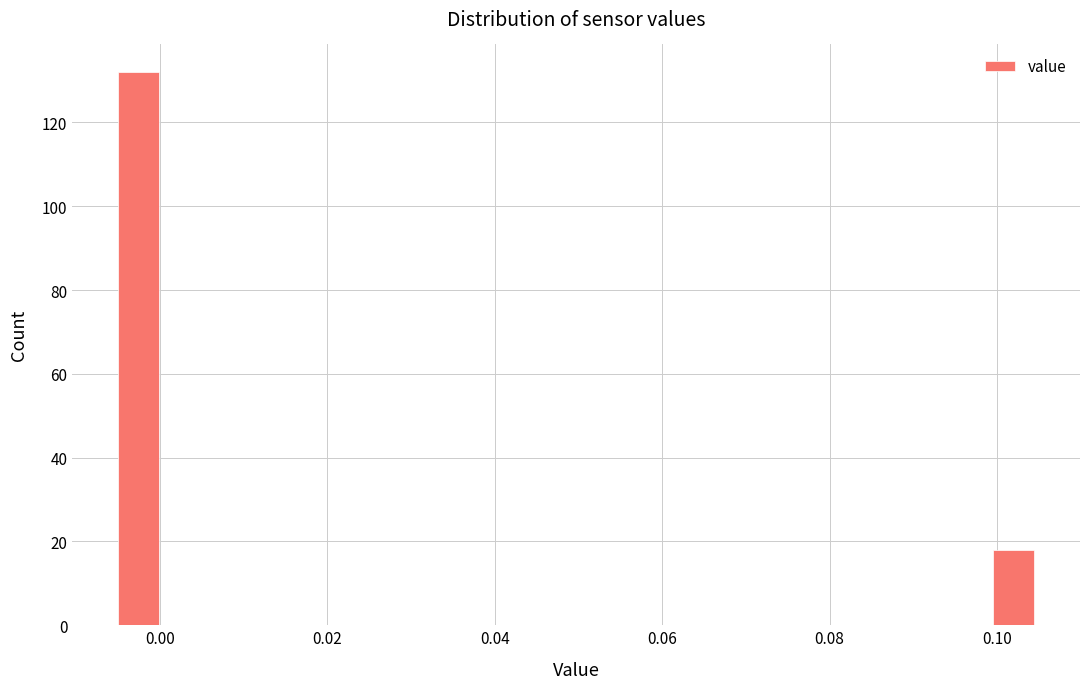

Around what value on the x-axis is the tallest bar? Give the approximate position of its centre, as read against the axis.

-0.002